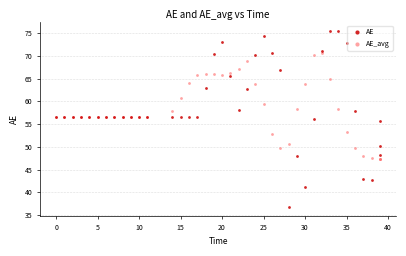

Which series has the widest spread of Y values?

AE